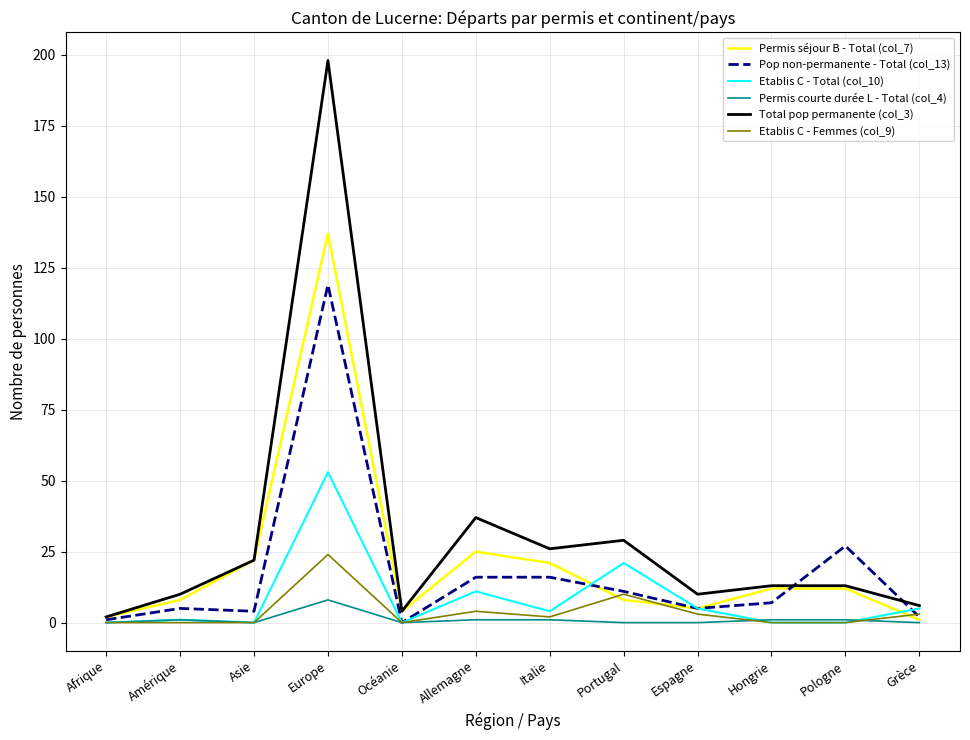

Which series has the largest range (max minus min)?

Total pop permanente (col_3)